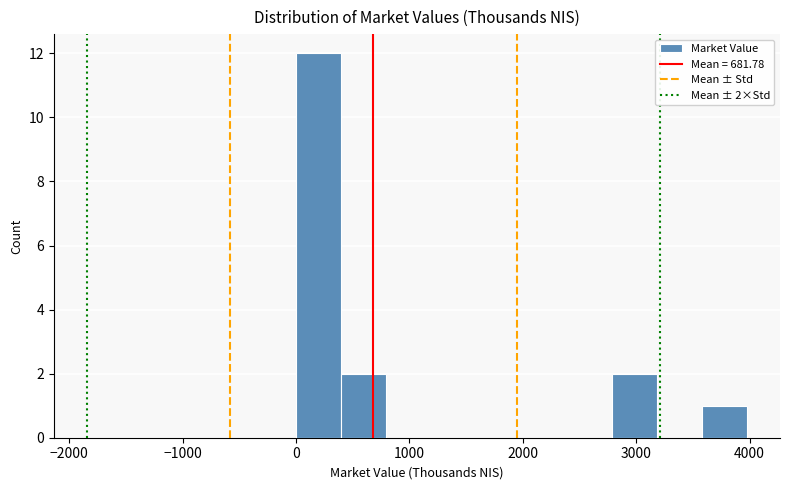

Read against the x-axis, roughly where is the centre of the tallest bar?

200